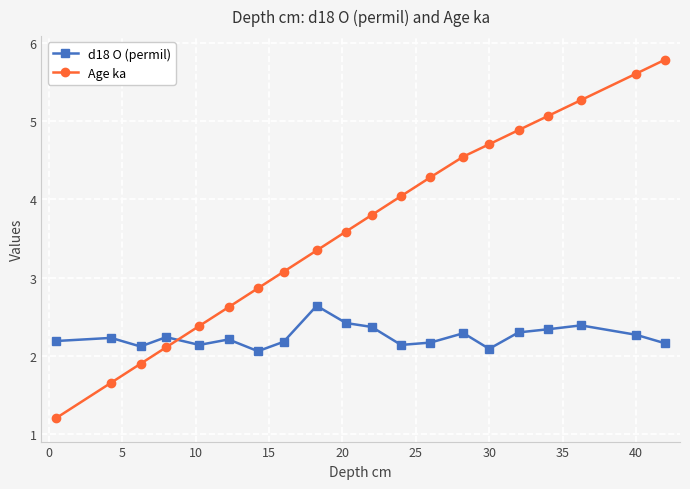

What is the difference between the maximum and minimum values in the Age ka series?

4.6